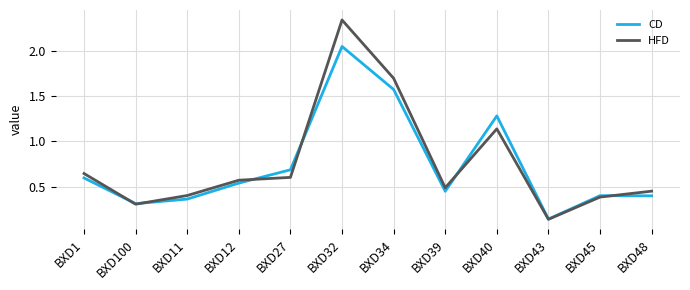

What is the total value across all series at BXD27?

1.3